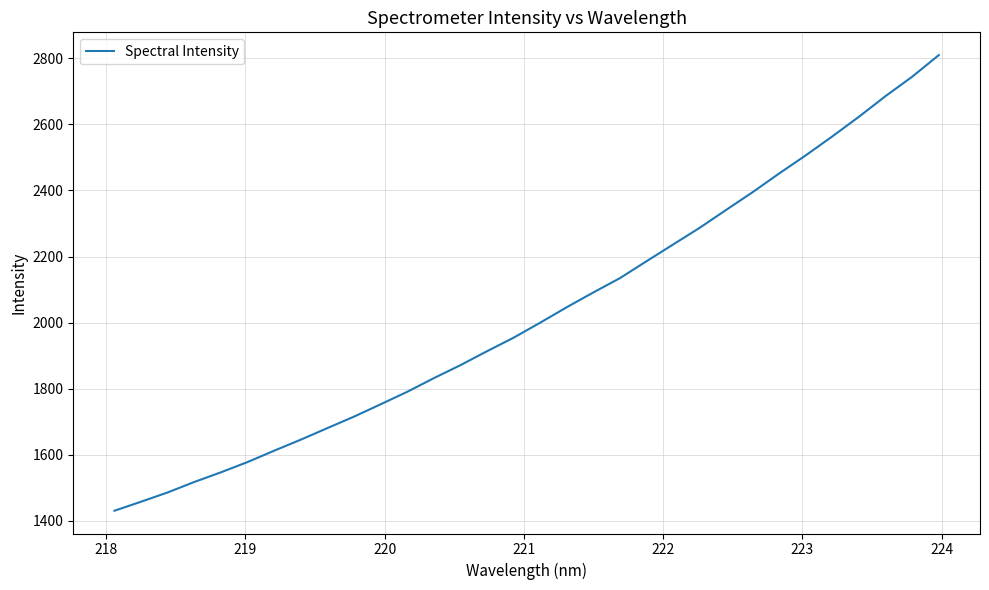

What is the difference between the maximum and minimum values?

1379.1